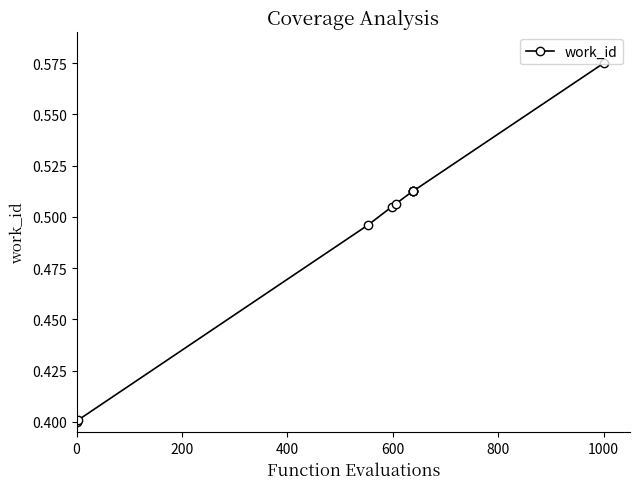

Does the chart display data point markers on the line(s)?

Yes